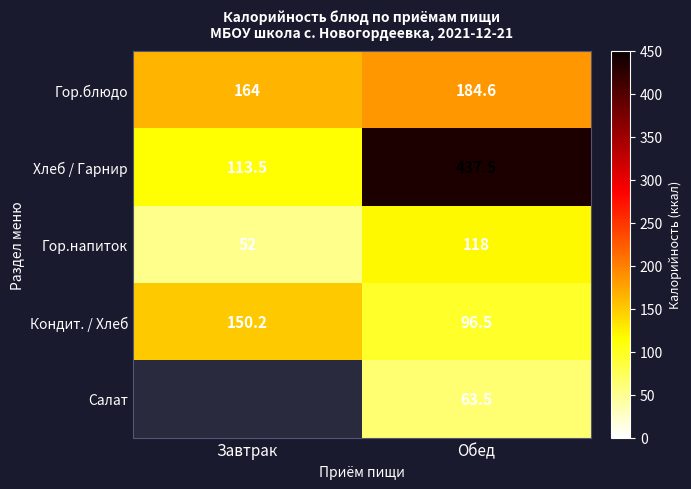

The value of Гор.напиток at Завтрак is 18.9. True or false?

False